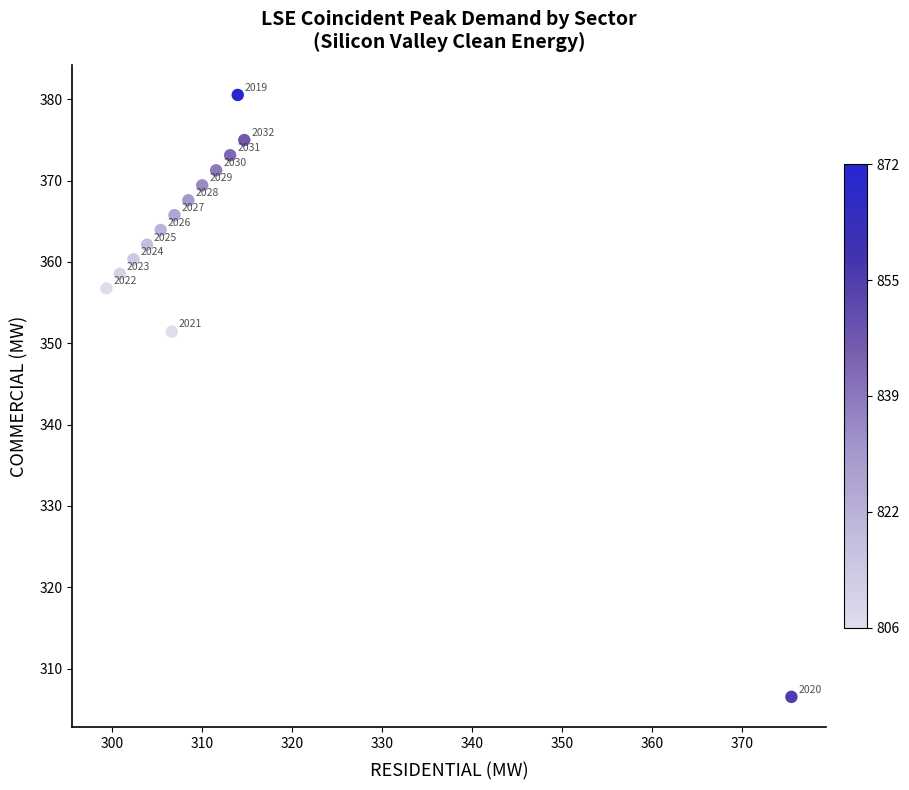

What is the range of Y values (max minus min)?

74.0